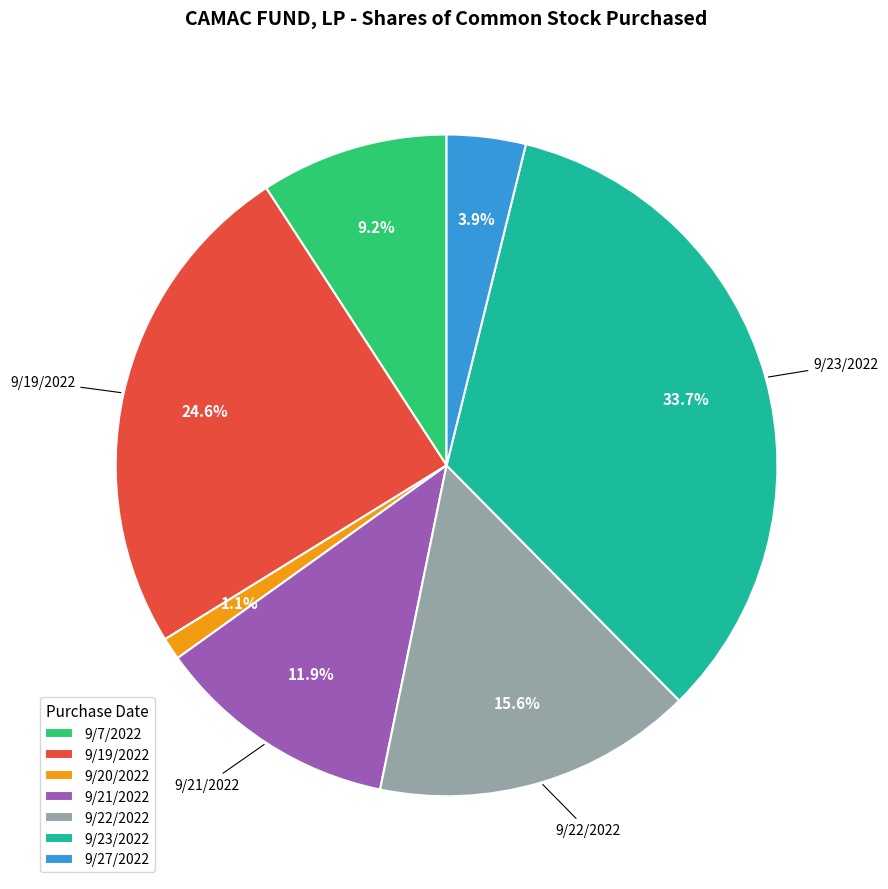

To the nearest percent, what is the difference between the largest and smallest slice percentages?

33%